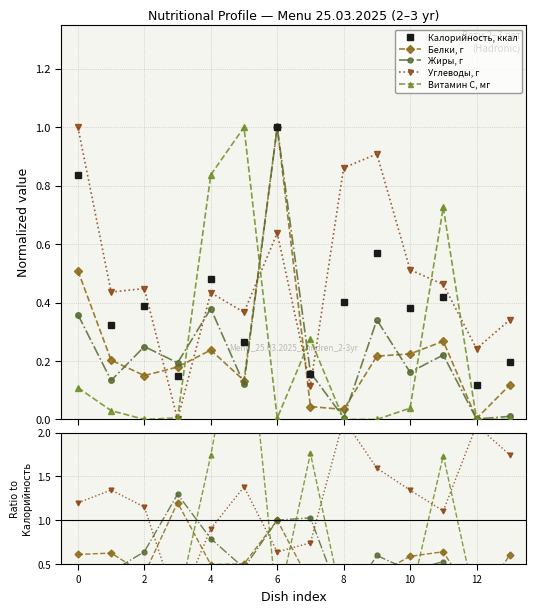

Which series has the largest total across all categories?

Углеводы, г